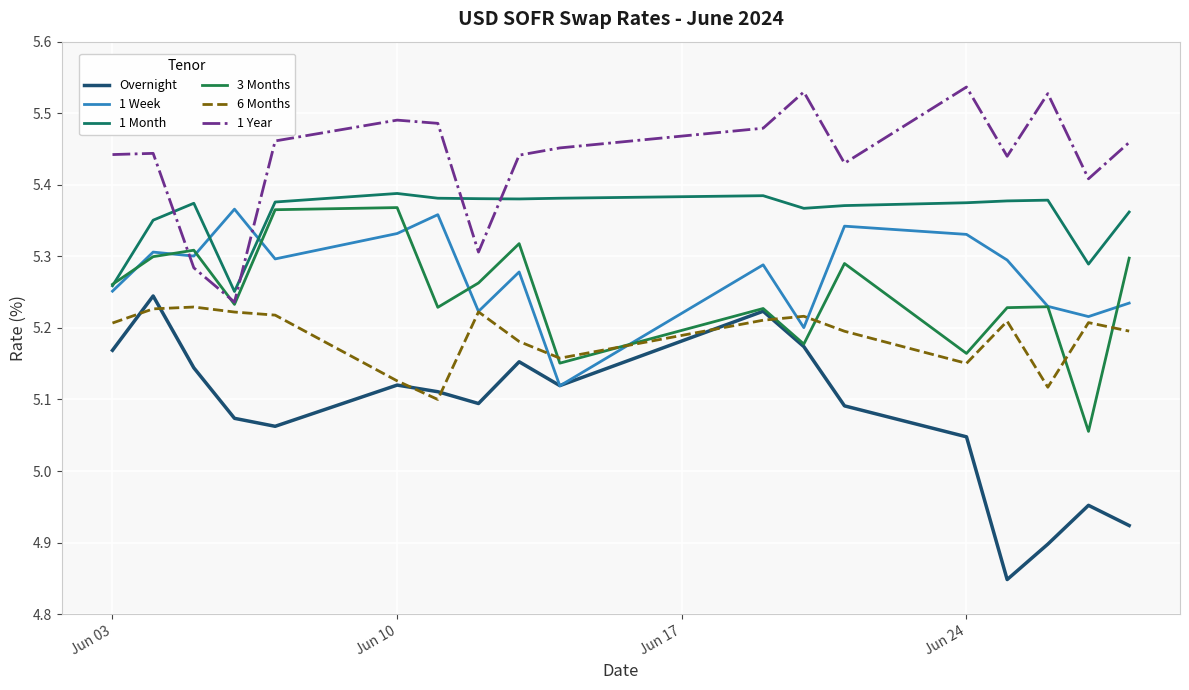

Does the chart display data point markers on the line(s)?

No